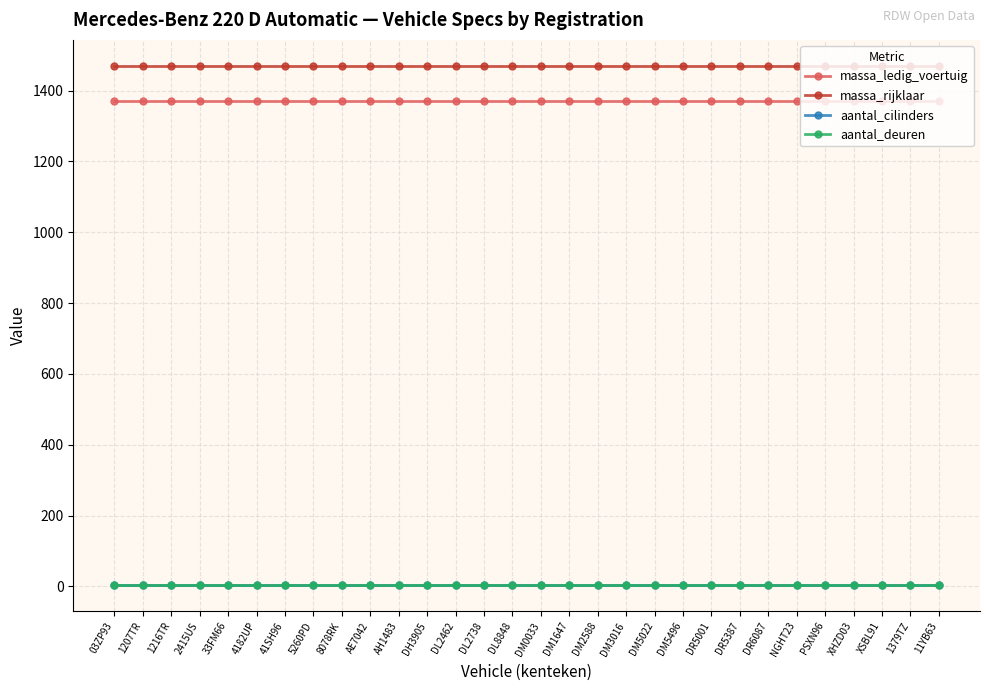

Does the chart have visible grid lines?

Yes